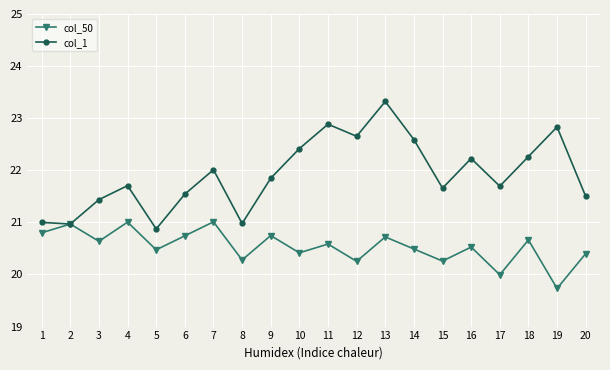

Which series has the largest total across all categories?

col_1